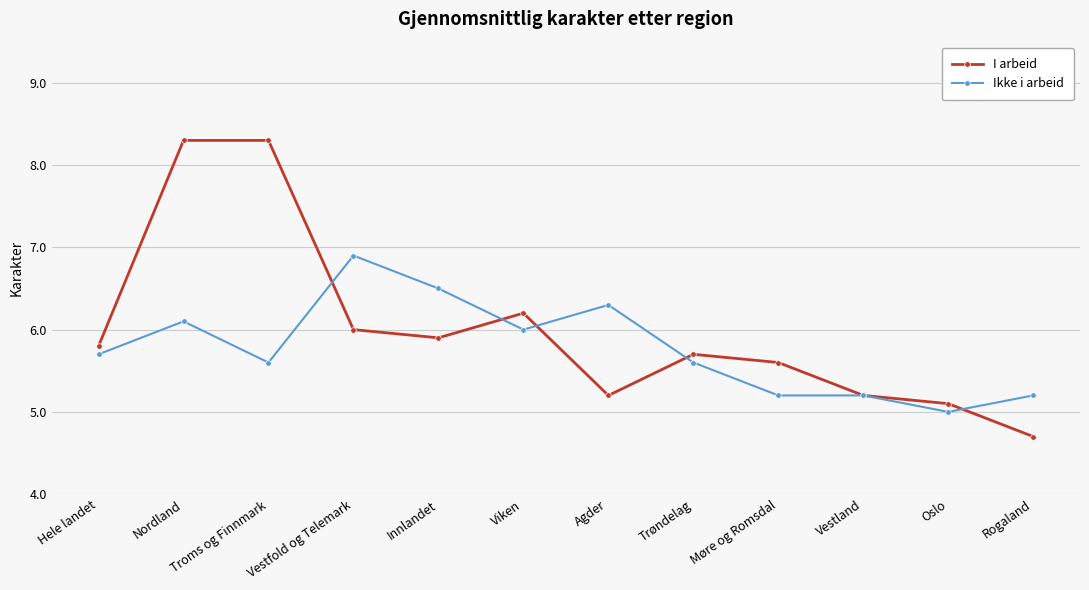

What are all the series names shown in the legend?

I arbeid, Ikke i arbeid